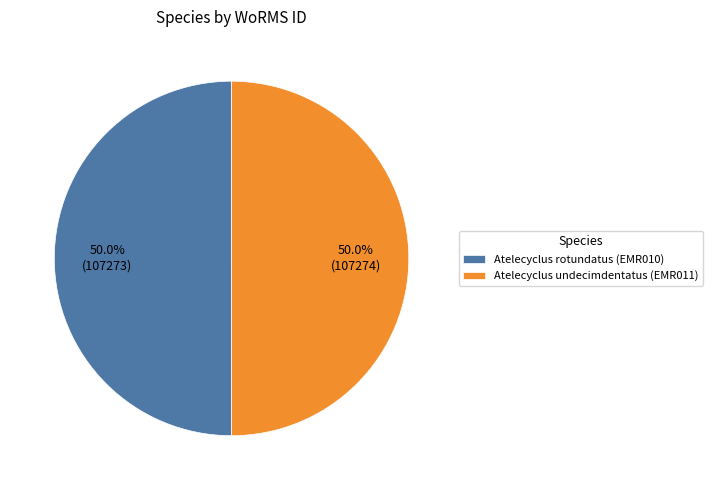

Is the sum of Atelecyclus rotundatus (EMR010) and Atelecyclus undecimdentatus (EMR011) greater than half?

Yes